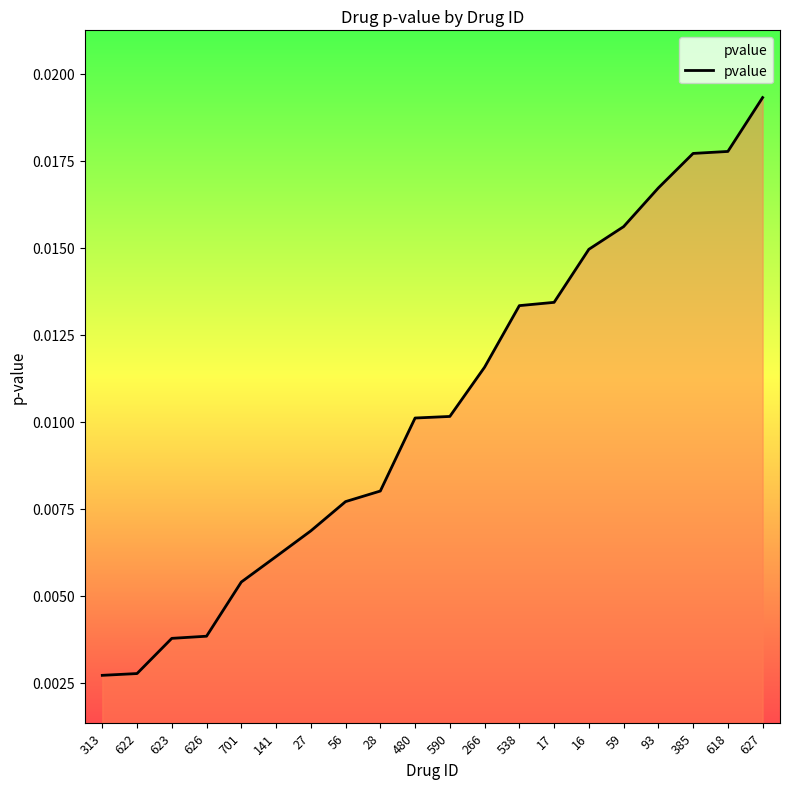

How many lines are shown in the chart?

1